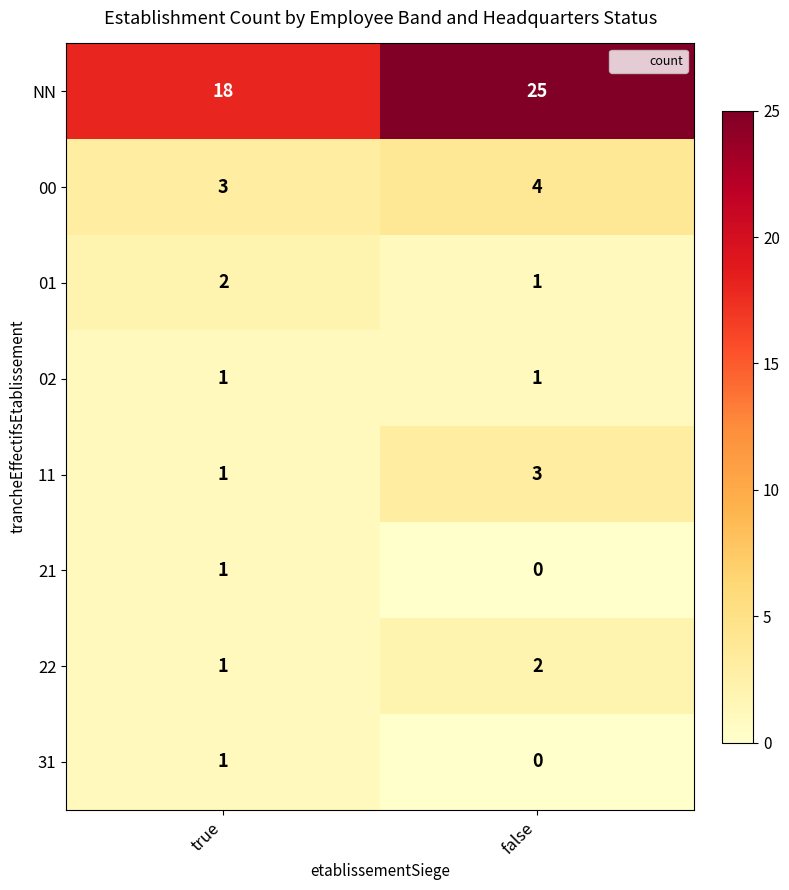

At which category does the chart reach its minimum across all series?

false